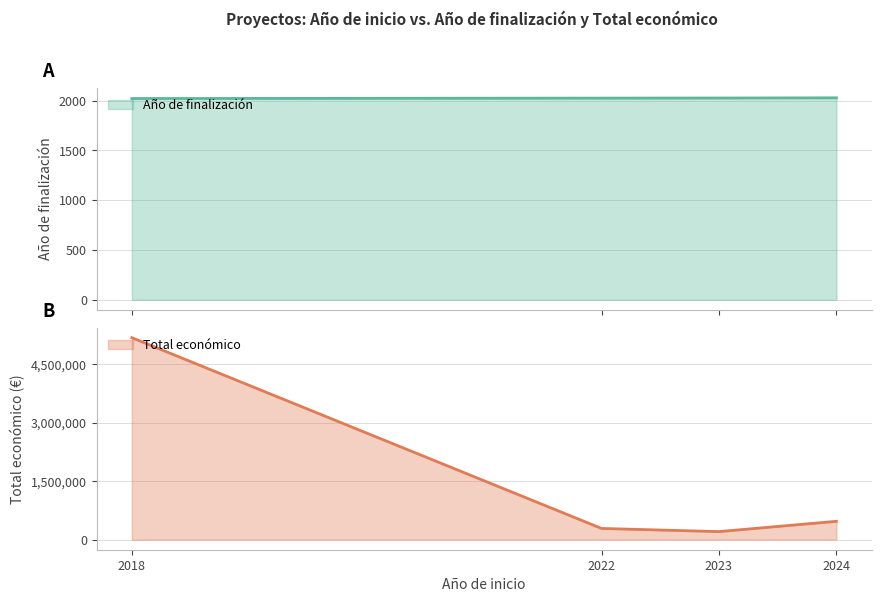

Rank the series by their average value, from highest to lowest.

Total económico, Año de finalización